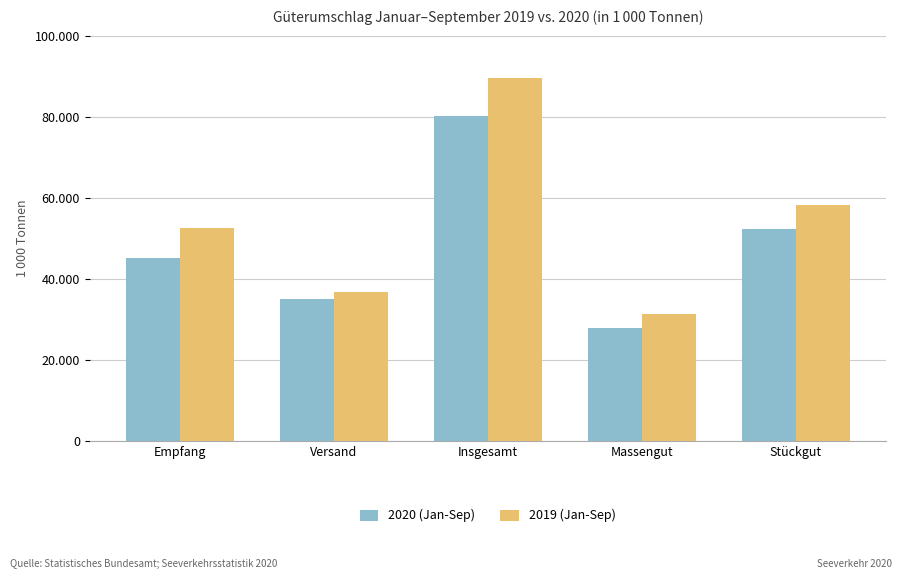

Are the bars horizontal?

No